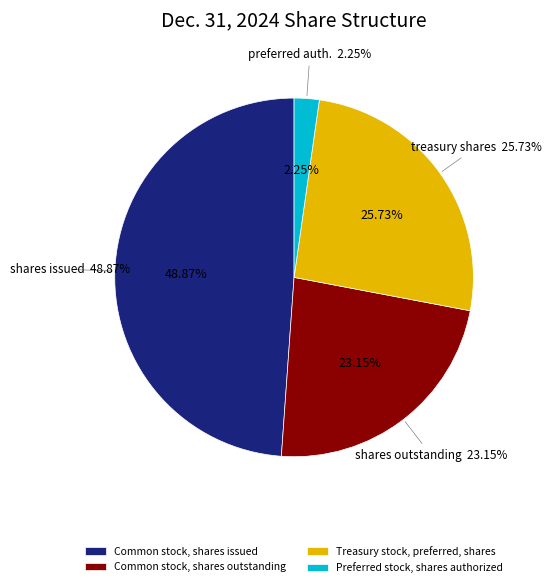

Count the number of slices in the pie.

4